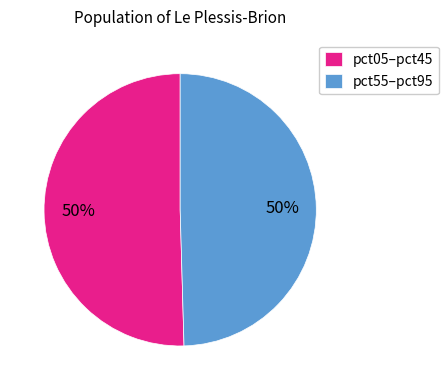

To the nearest percent, what is the average slice percentage?

50%